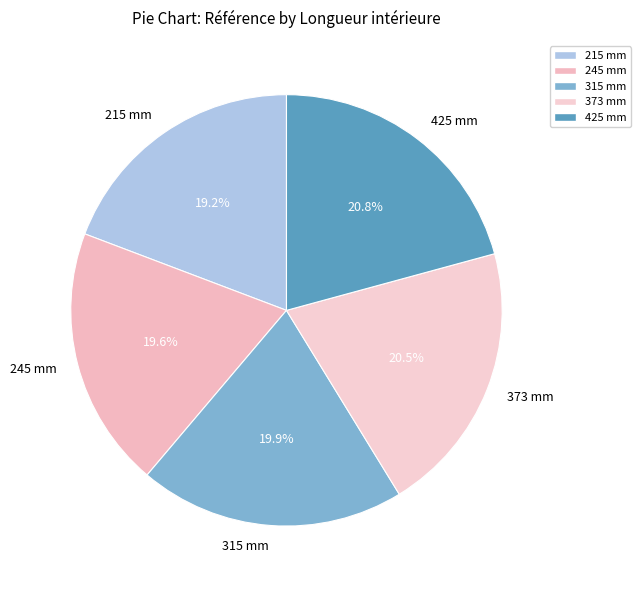

To the nearest percent, what is the combined percentage of 373 mm and 425 mm?

41%